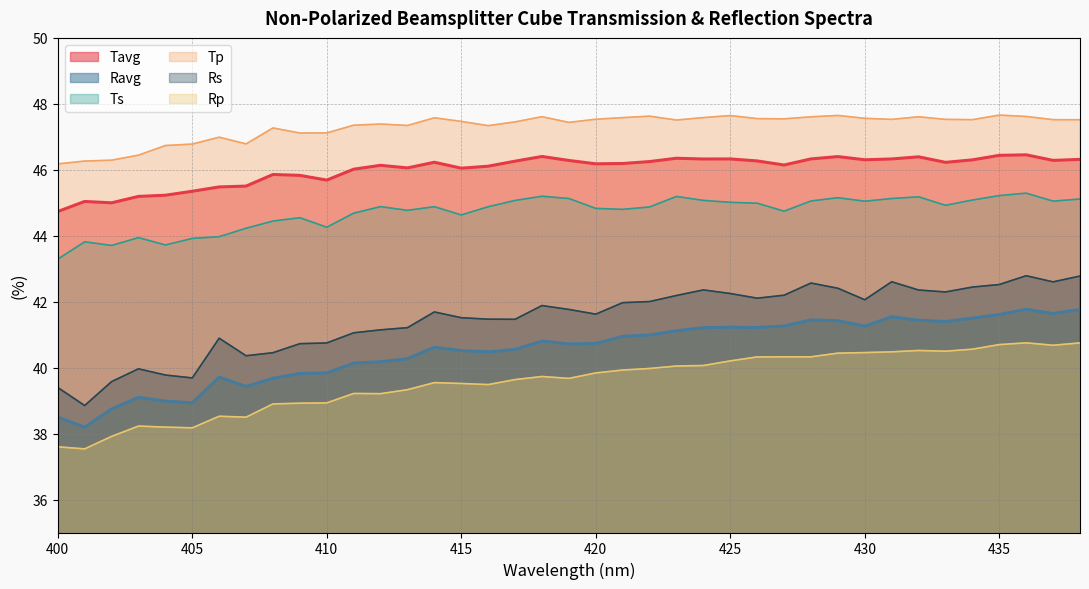

What is the value of the Tp point at the 16th from the left?

47.5